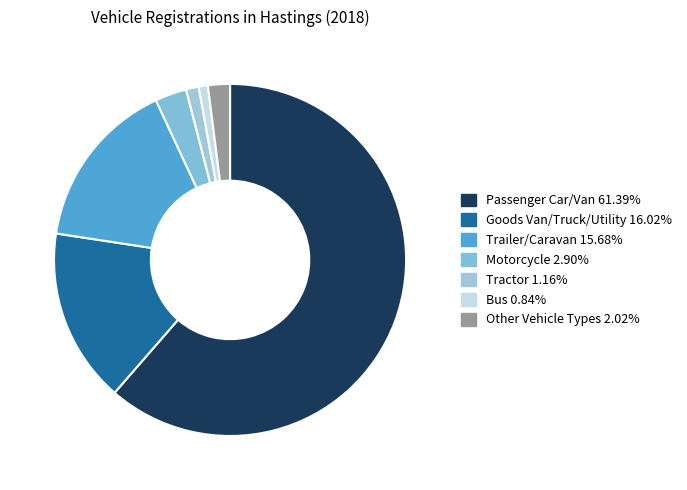

How many segments does this pie chart have?

7